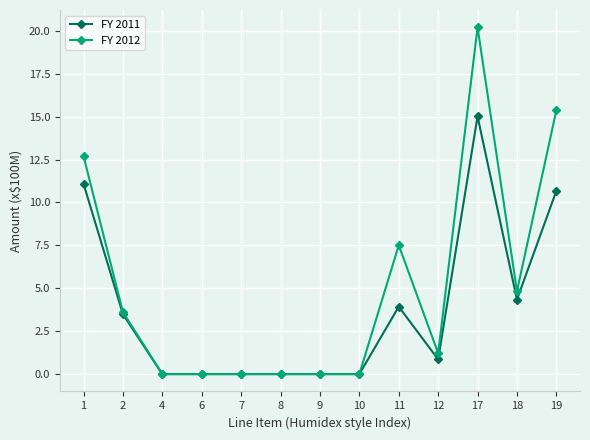

Which series has the widest spread of values?

FY 2012